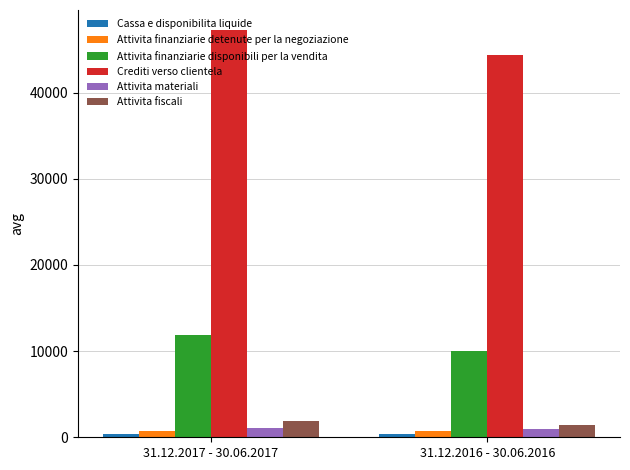

Which series has the largest total across all categories?

Crediti verso clientela